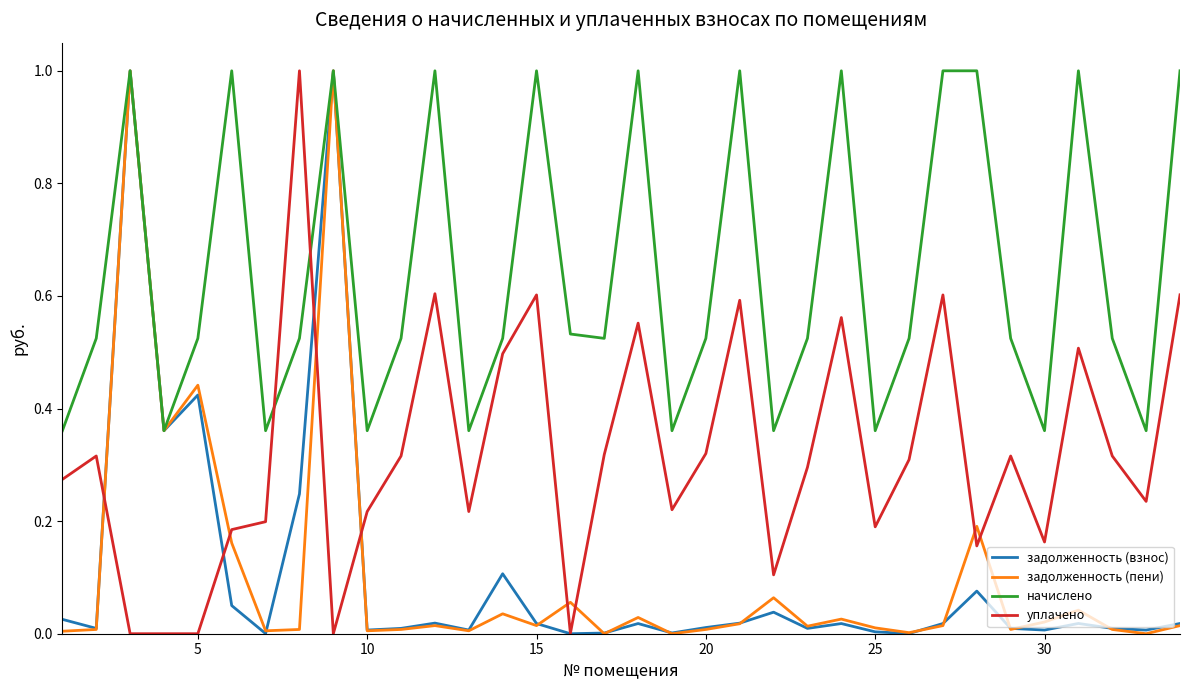

What is the highest value of the задолженность (пени) series?

1.0